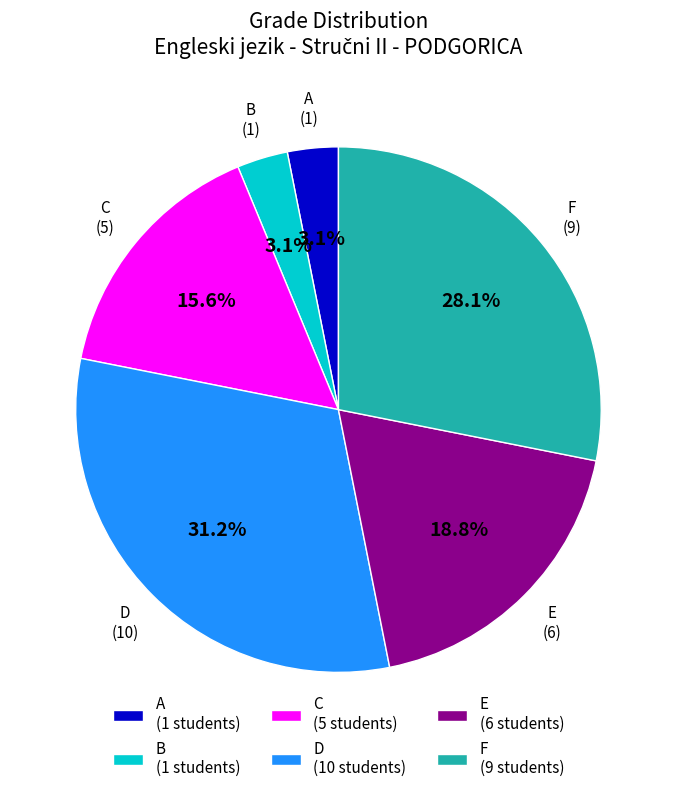

Between D (10 students) and F (9 students), which is larger?

D (10 students)